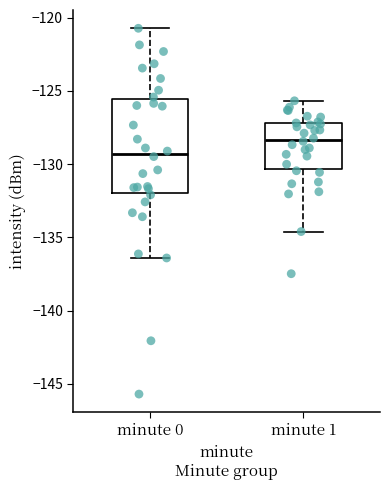

Reading left to right, transcribe this box plot: for each box, give where its median line is, the range the box spans, and where its two whiskers end, as read against the y-axis. The values are not printed on the chart, so give them approximately, as read against the axis.

minute 0: median -129.5, box -132.0 to -125.5, whiskers -136.5 to -120.5
minute 1: median -128.5, box -130.5 to -127.0, whiskers -134.5 to -125.5